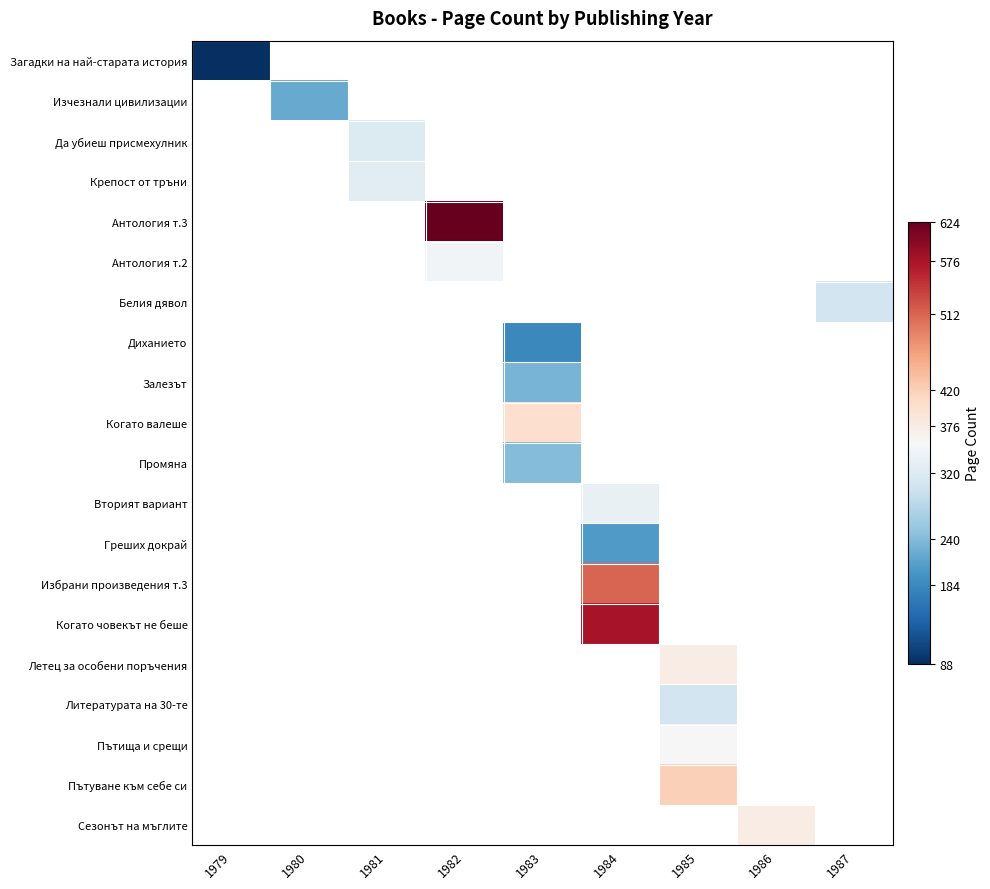

The value of Антология т.3 at 1982 is 624.0. True or false?

True